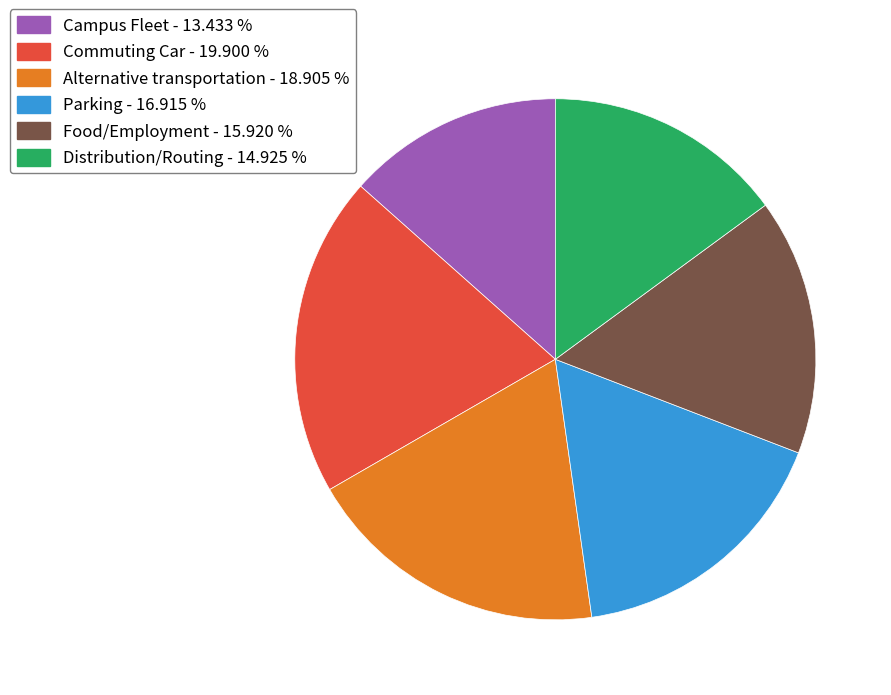

True or false: Commuting Car accounts for 20% of the total.

True